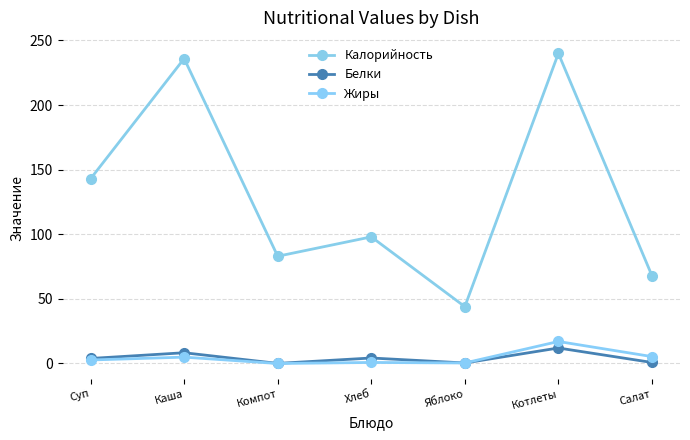

What is the label of the 5th point from the left?

Яблоко